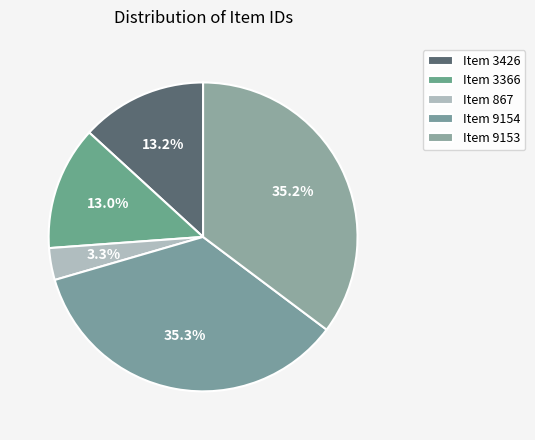

Is there a majority slice in this chart?

No